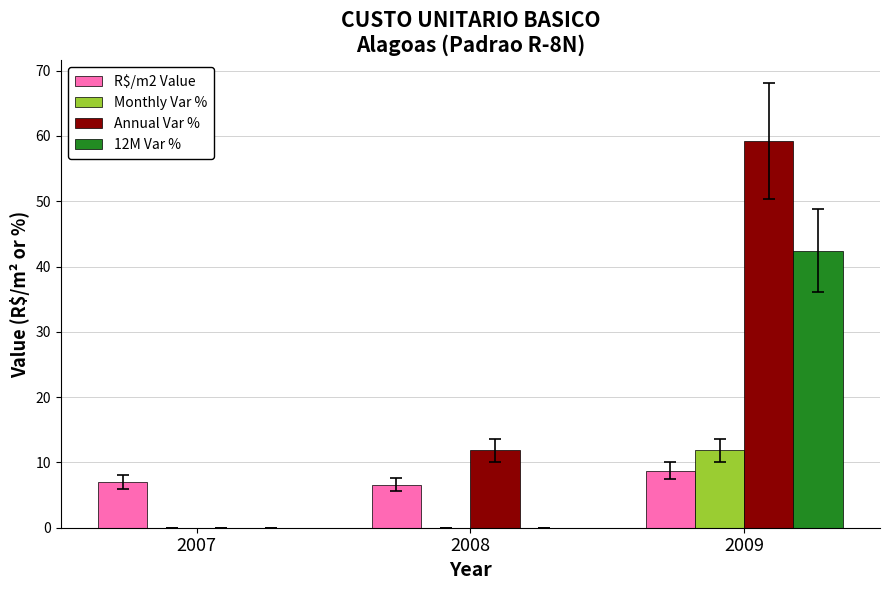

What are all the series names shown in the legend?

R$/m2 Value, Monthly Var %, Annual Var %, 12M Var %